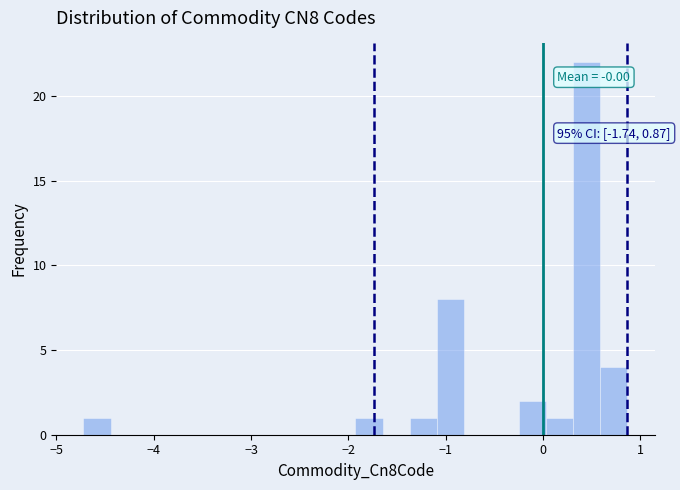

Read against the x-axis, roughly where is the centre of the tallest bar?

0.4